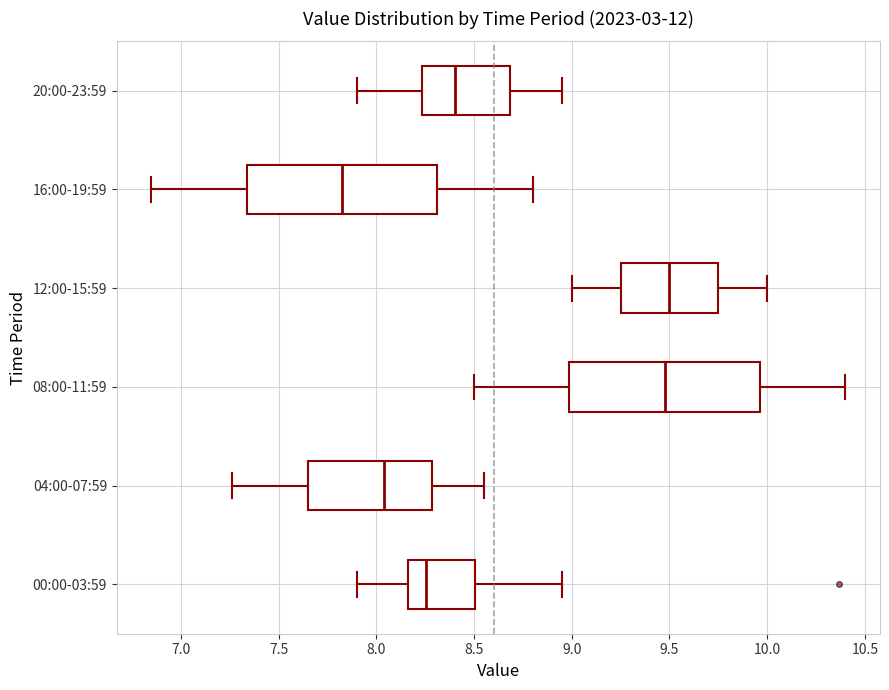

Where is the right edge of the box for 00:00-03:59 on the x-axis? The values are not printed on the chart, so give them approximately, as read against the axis.

8.50